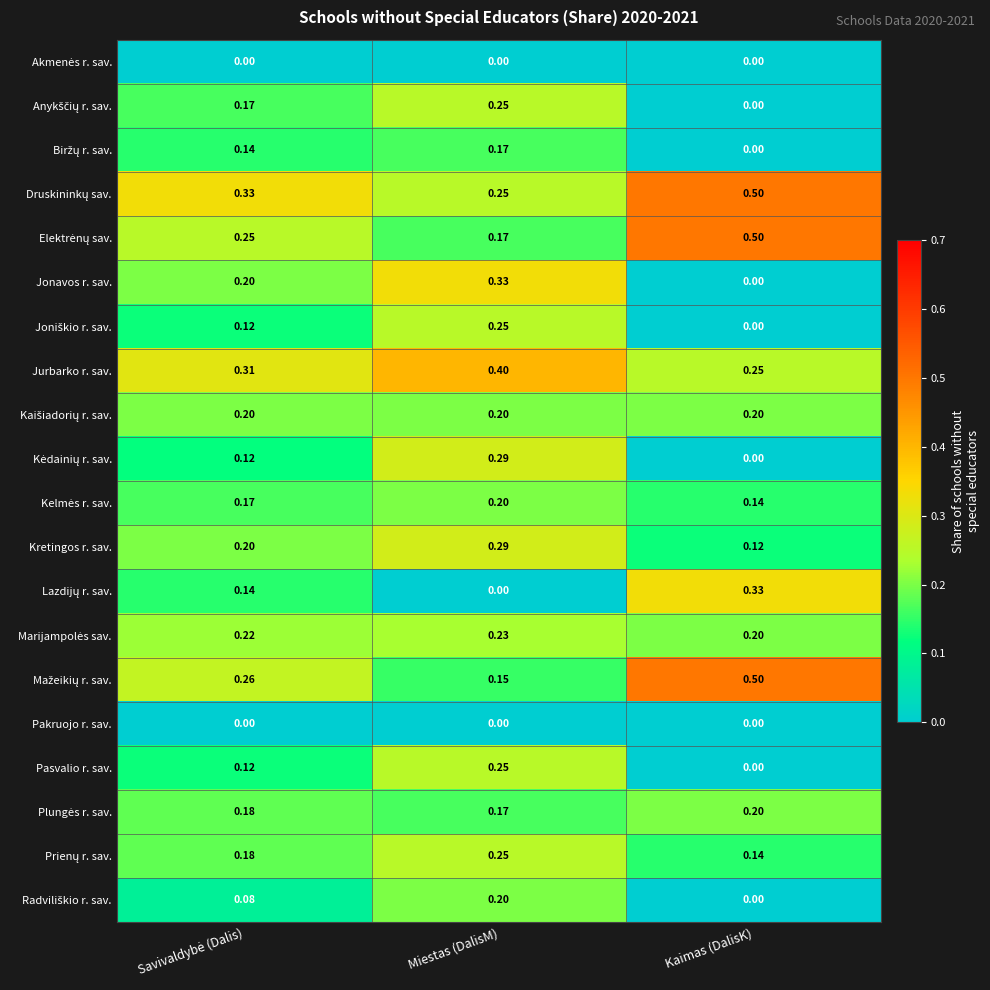

At which category is the sum across all series the highest?

Miestas (DalisM)